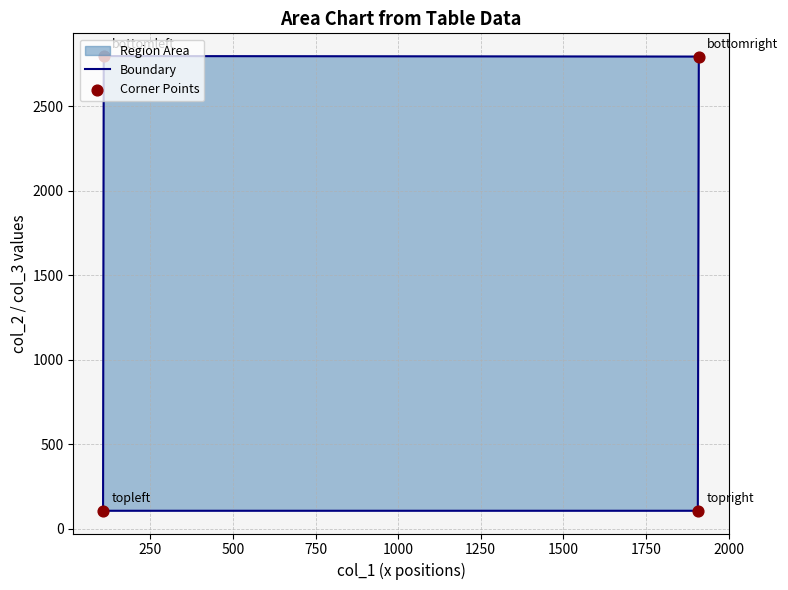

Approximately how many times larger is the value at bottomright compared to bottomleft?

1.0